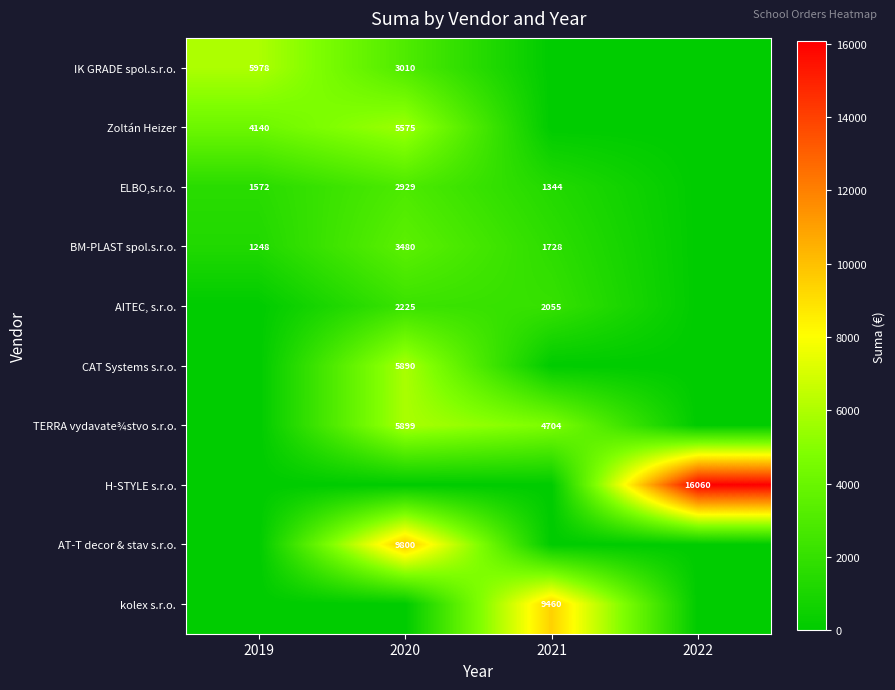

What is the maximum value shown in the chart?

16059.6